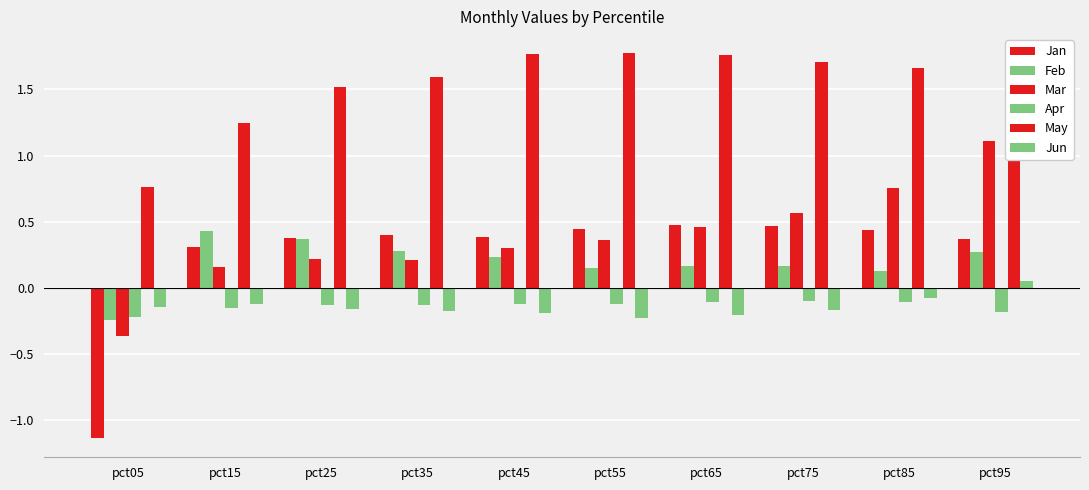

Which category has the highest value in the May series?

pct55